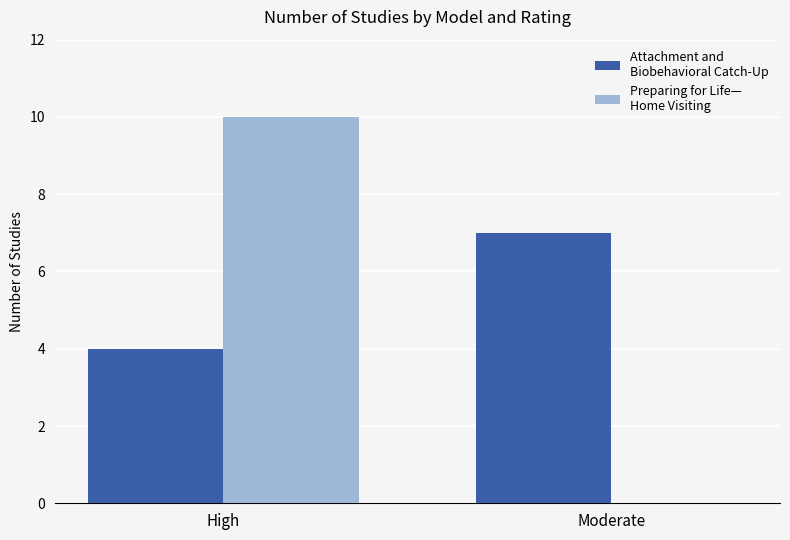

At which category is the sum across all series the highest?

High